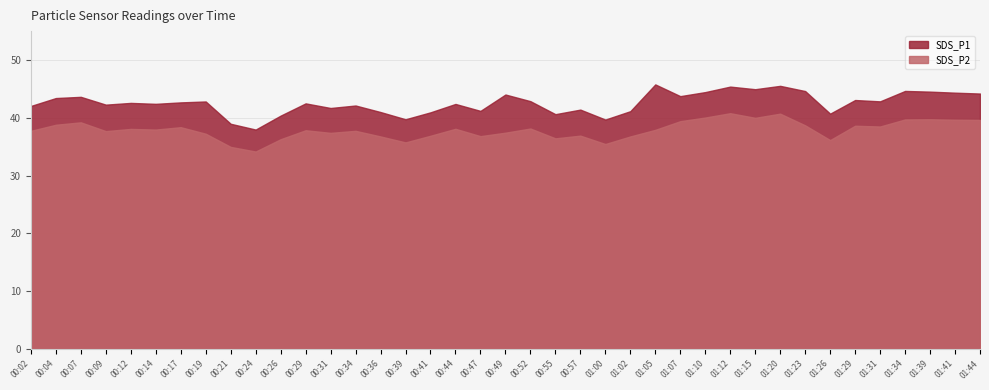

True or false: SDS_P1 has more than 1 points higher than both neighbors.

True